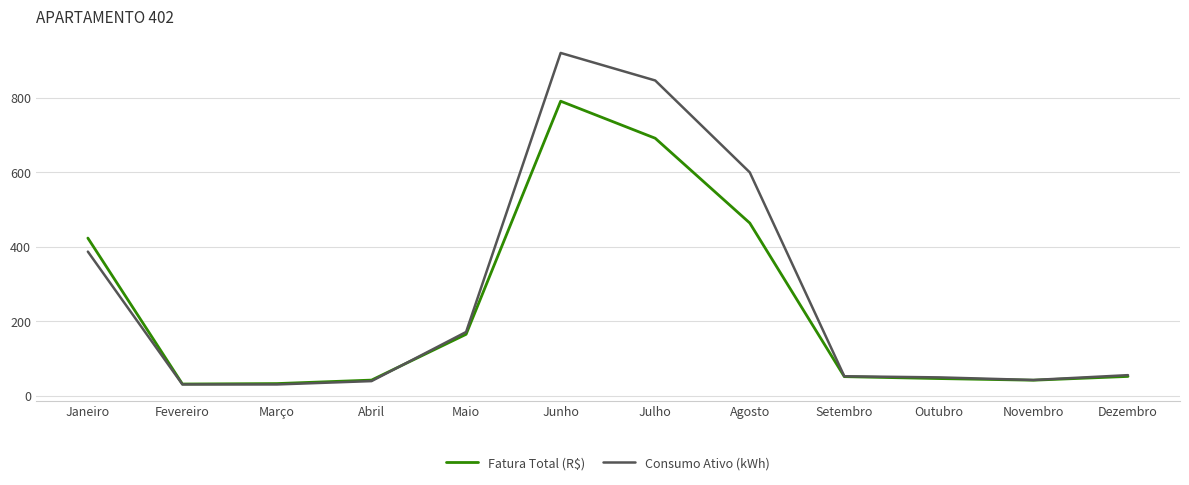

The Consumo Ativo (kWh) series shows 54.6 at Maio. True or false?

False